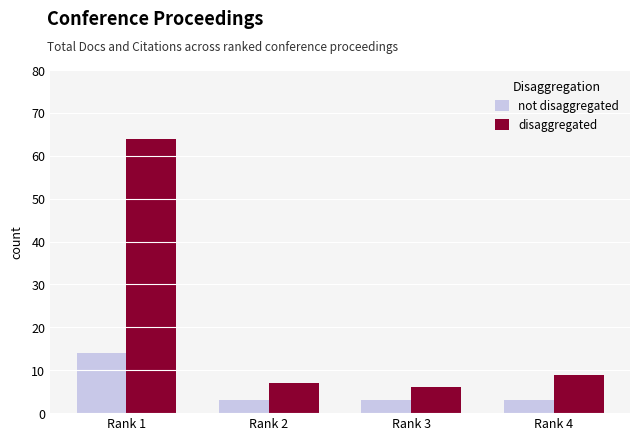

Reading right to left, transcribe all the data shown in this chart.

not disaggregated: Rank 4=3	Rank 3=3	Rank 2=3	Rank 1=14
disaggregated: Rank 4=9	Rank 3=6	Rank 2=7	Rank 1=64